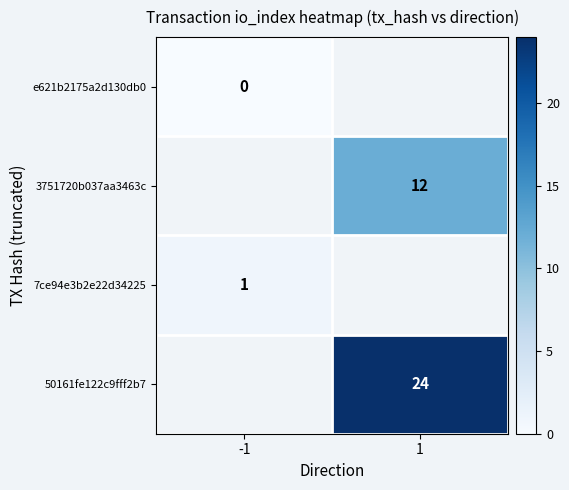

Which has a higher value, 1 or -1?

-1